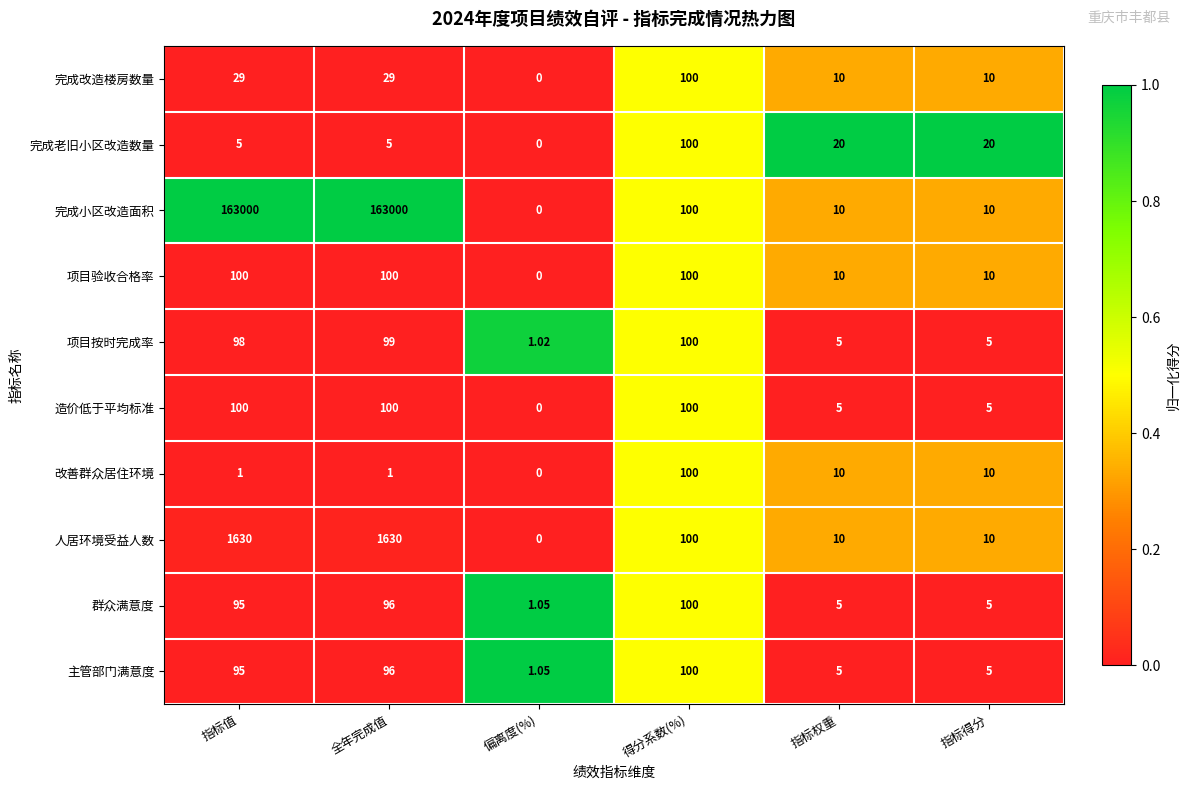

Which series has the largest range (max minus min)?

完成小区改造面积